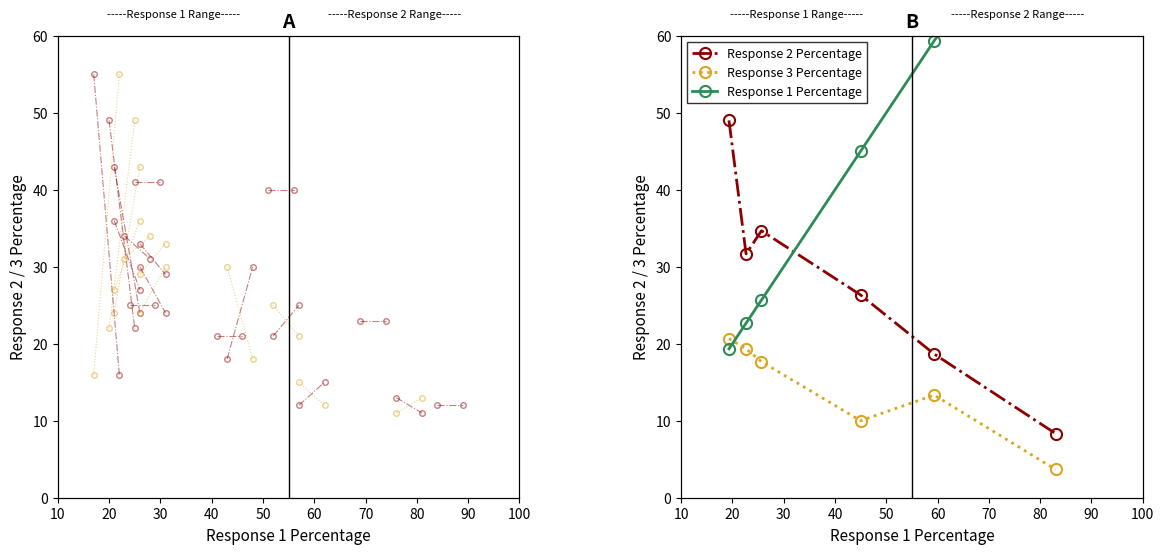

What is the sum of the Response 2 Percentage values at 50 and 30?

53.3